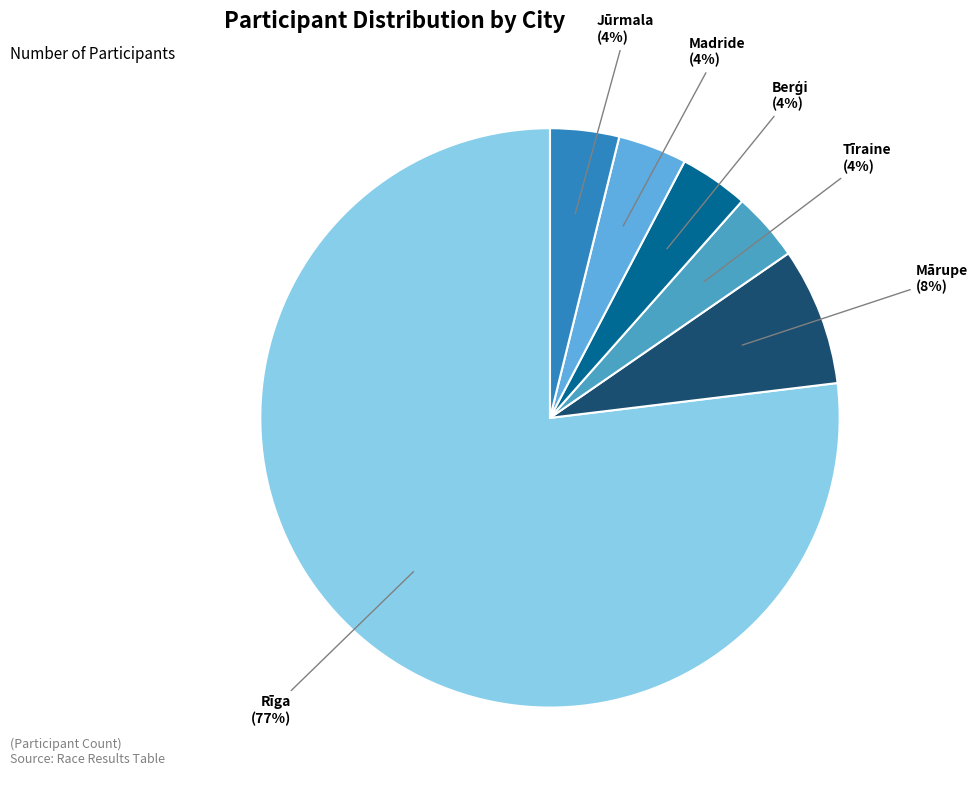

To the nearest percent, what is the average slice percentage?

17%